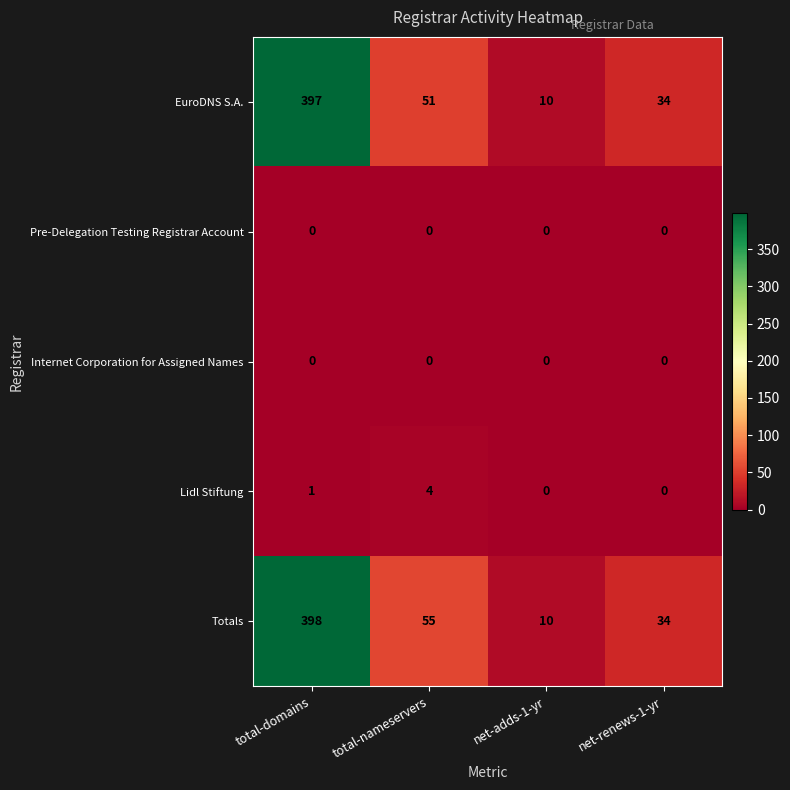

The value of Lidl Stiftung at total-nameservers is 6. True or false?

False